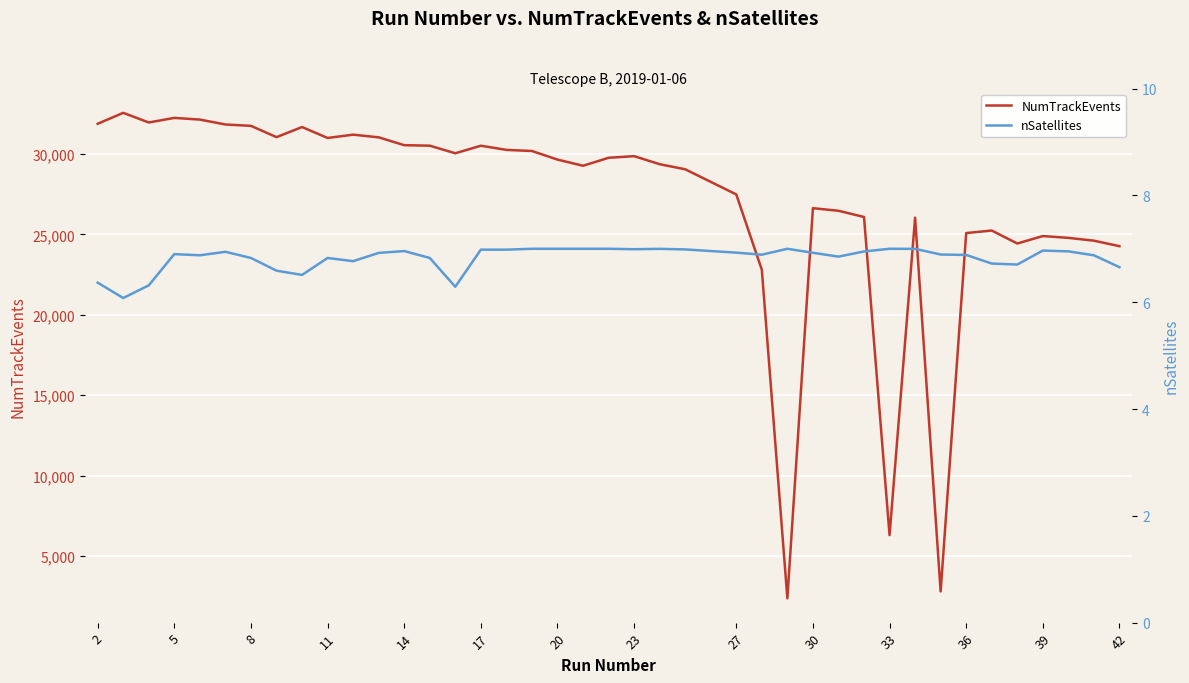

The value of NumTrackEvents at 30 is 39311. True or false?

False